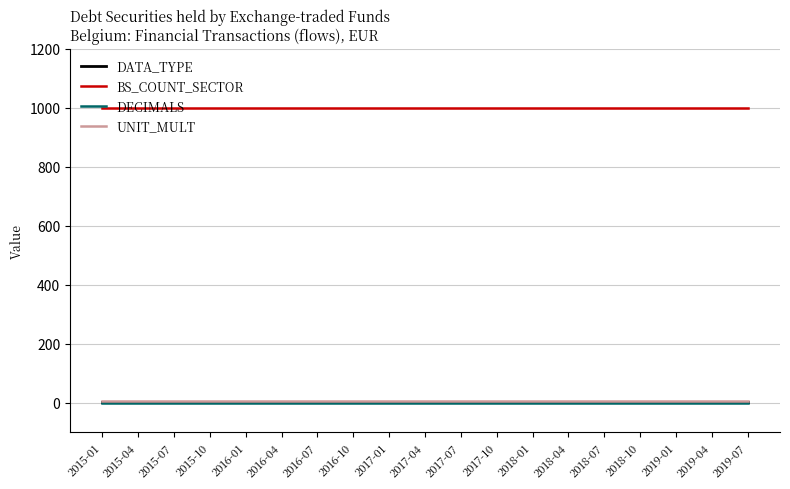

What is the greatest value displayed?

1000